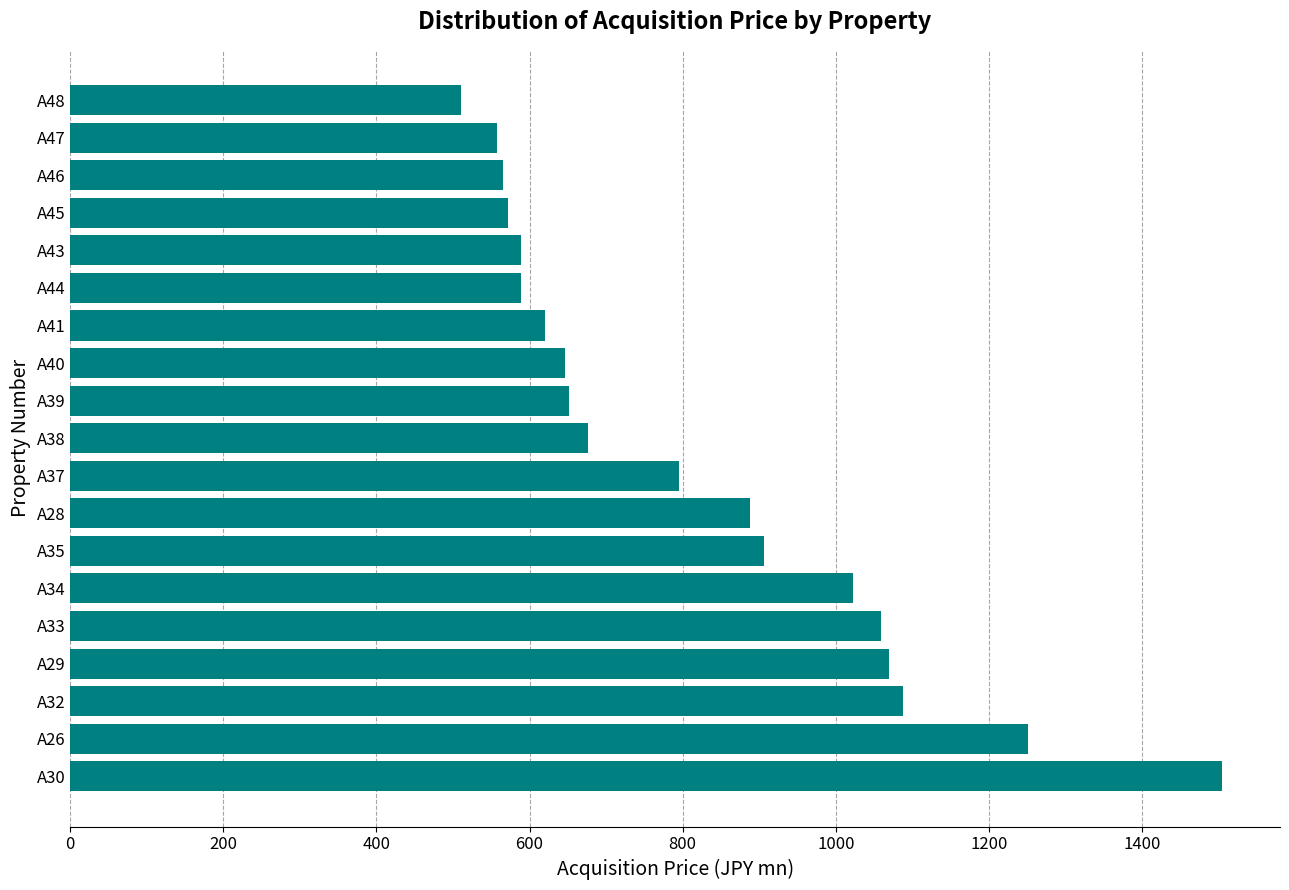

What is the difference between the maximum and minimum values?

995